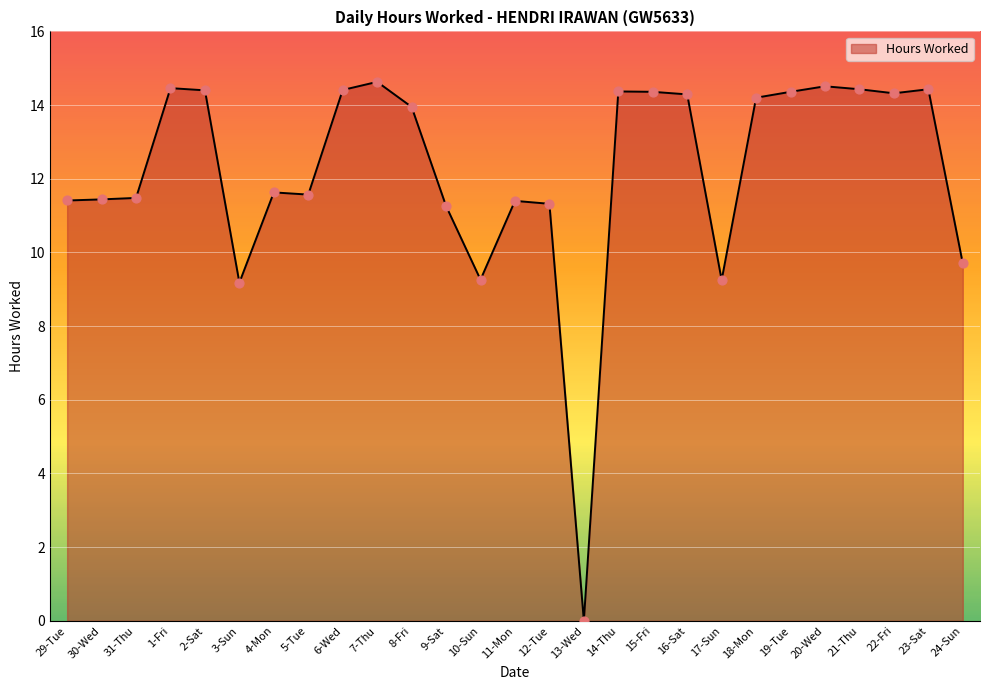

Between 31-Thu and 7-Thu, which is larger?

7-Thu